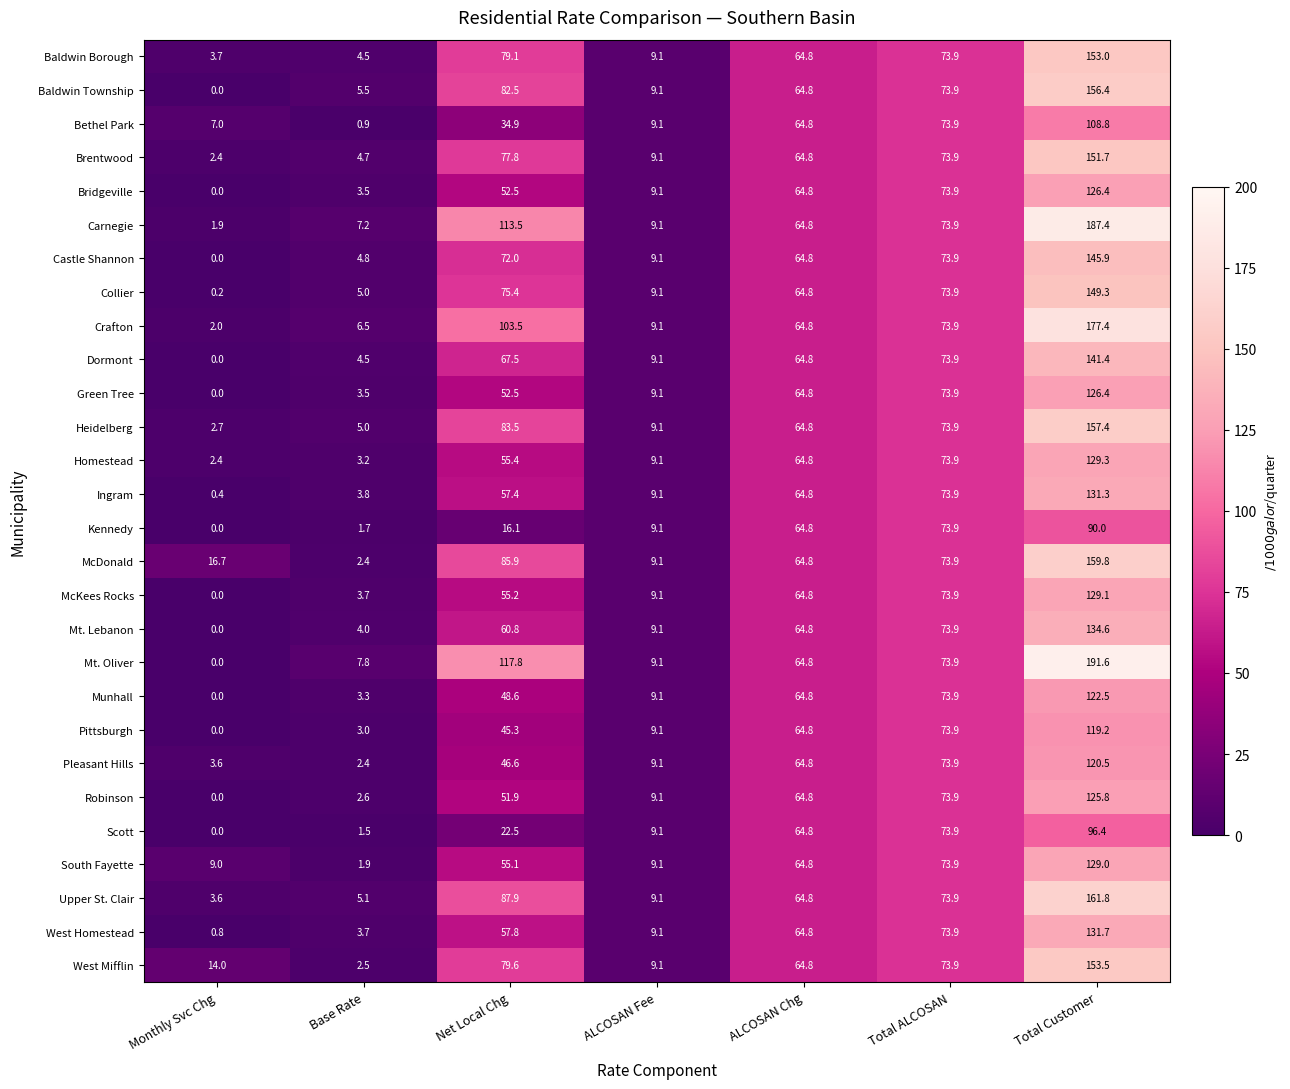

Which category has the highest value across all series?

Total Customer